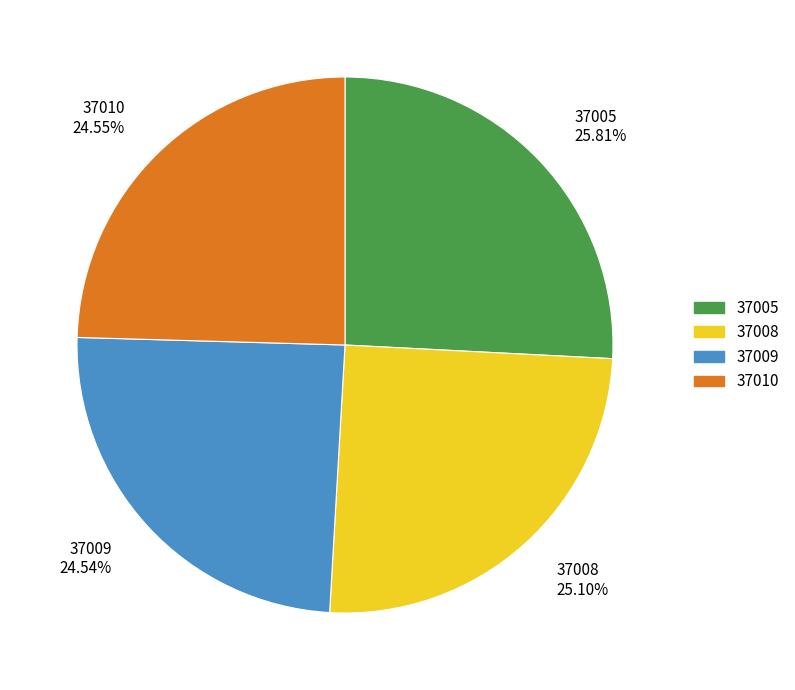

Which slice is the largest?

37005